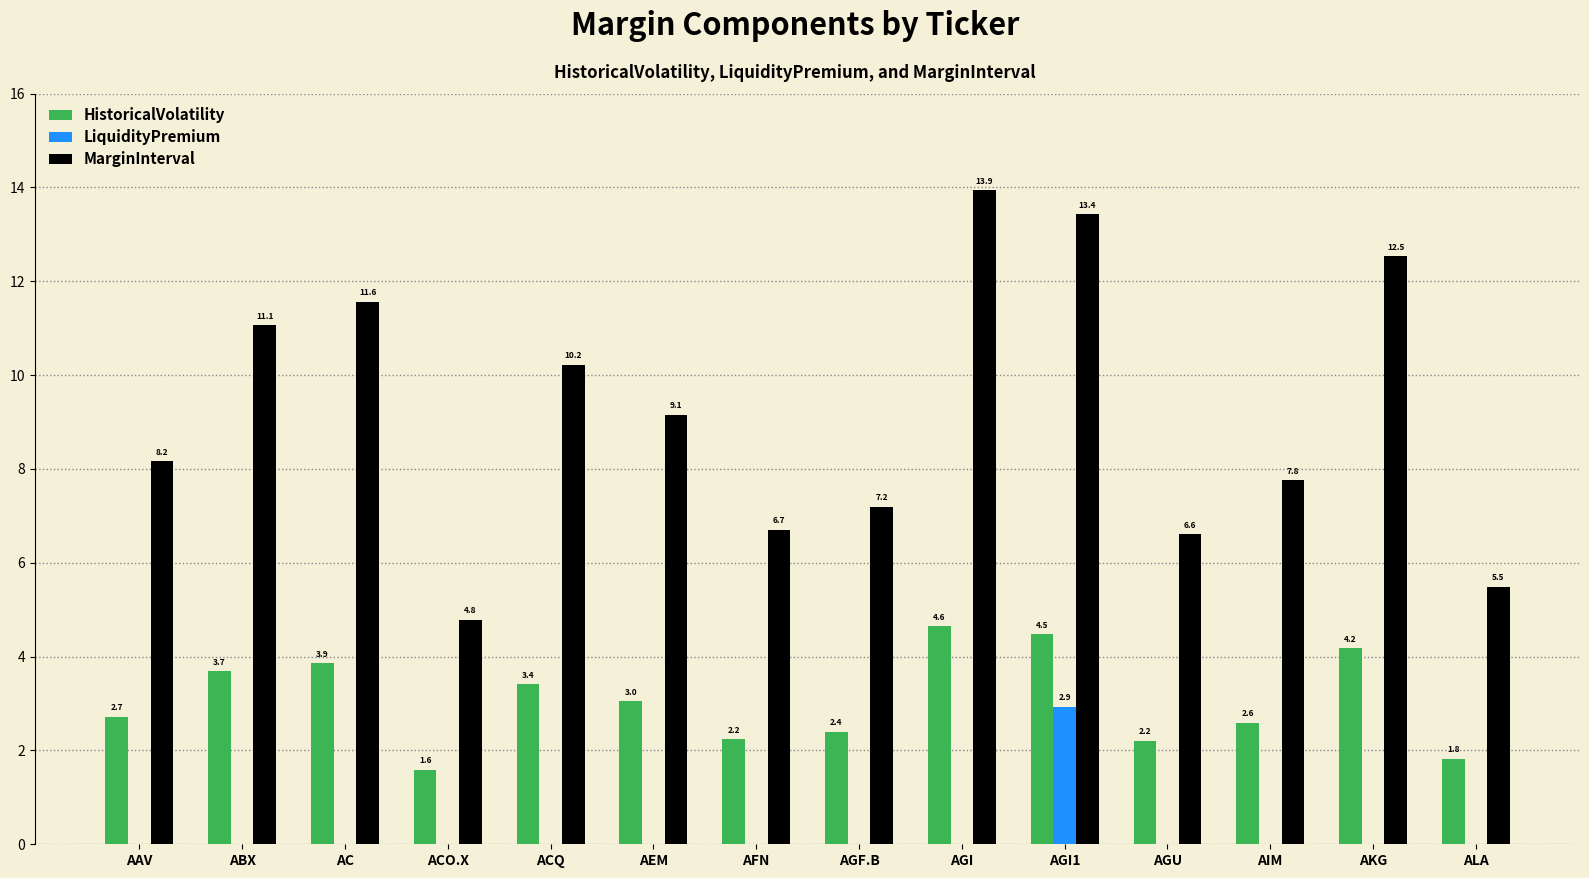

What is the difference between the MarginInterval values at AGI1 and AGF.B?

6.2